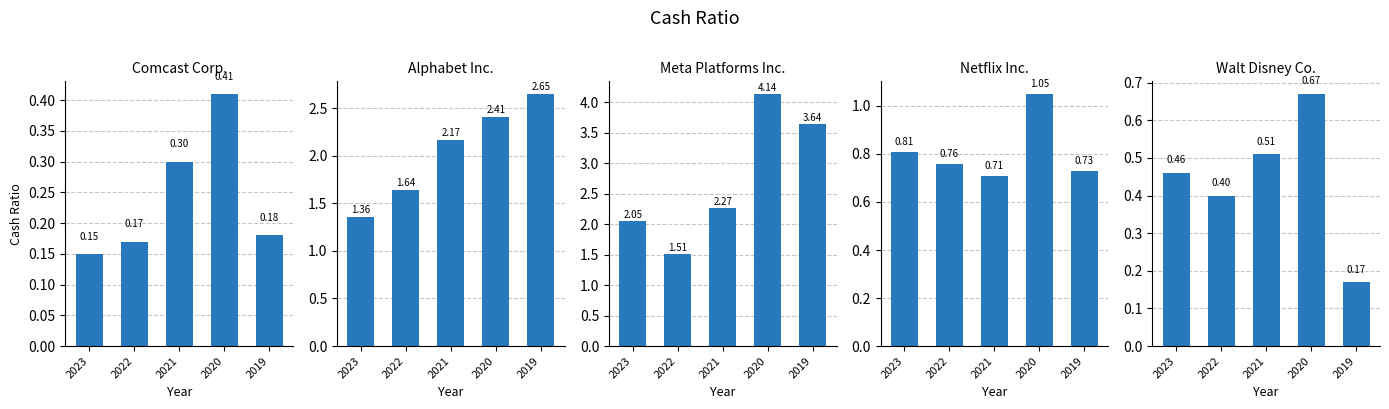

What is the value of the Alphabet Inc. bar at the 5th from the left?

2.6